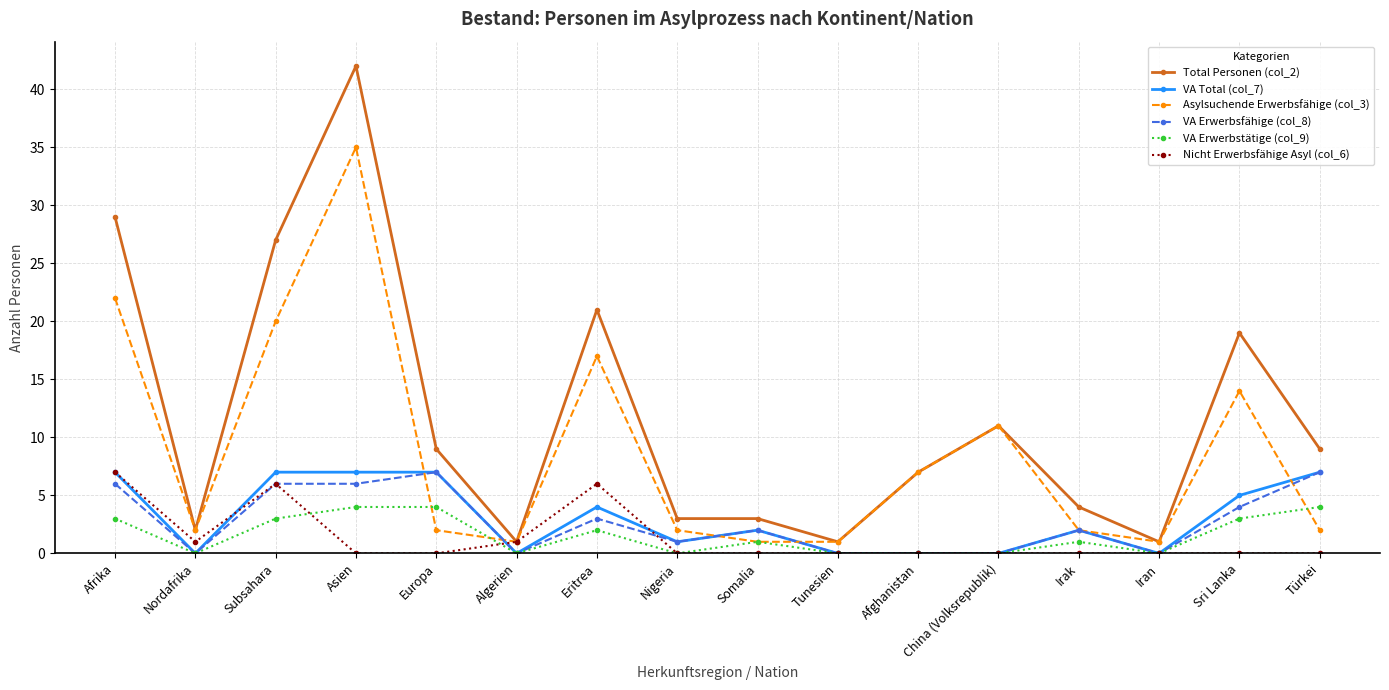

What are all the series names shown in the legend?

Total Personen (col_2), VA Total (col_7), Asylsuchende Erwerbsfähige (col_3), VA Erwerbsfähige (col_8), VA Erwerbstätige (col_9), Nicht Erwerbsfähige Asyl (col_6)